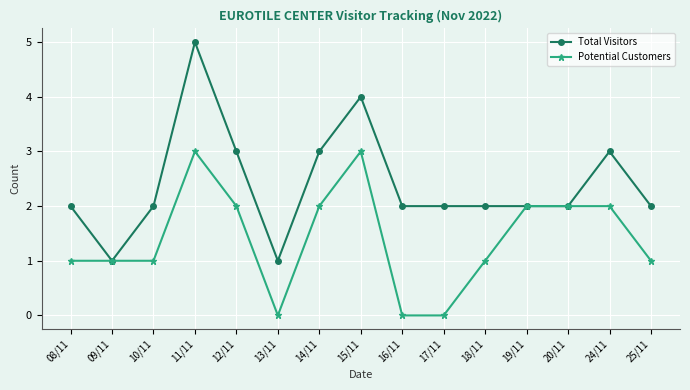

Which series changed the most between 08/11 and 16/11?

Potential Customers